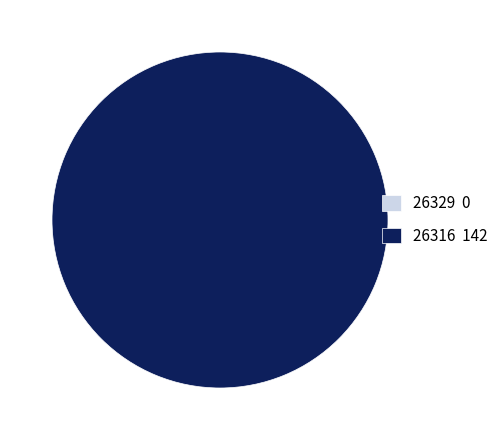

True or false: 26329 accounts for 0% of the total.

True